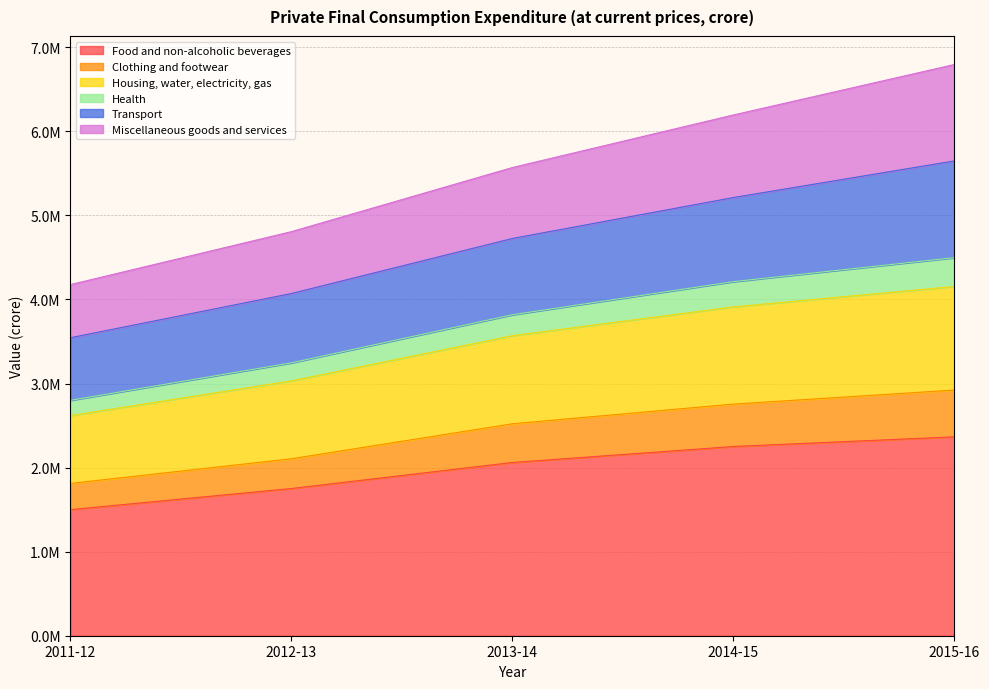

Does the chart have visible grid lines?

Yes